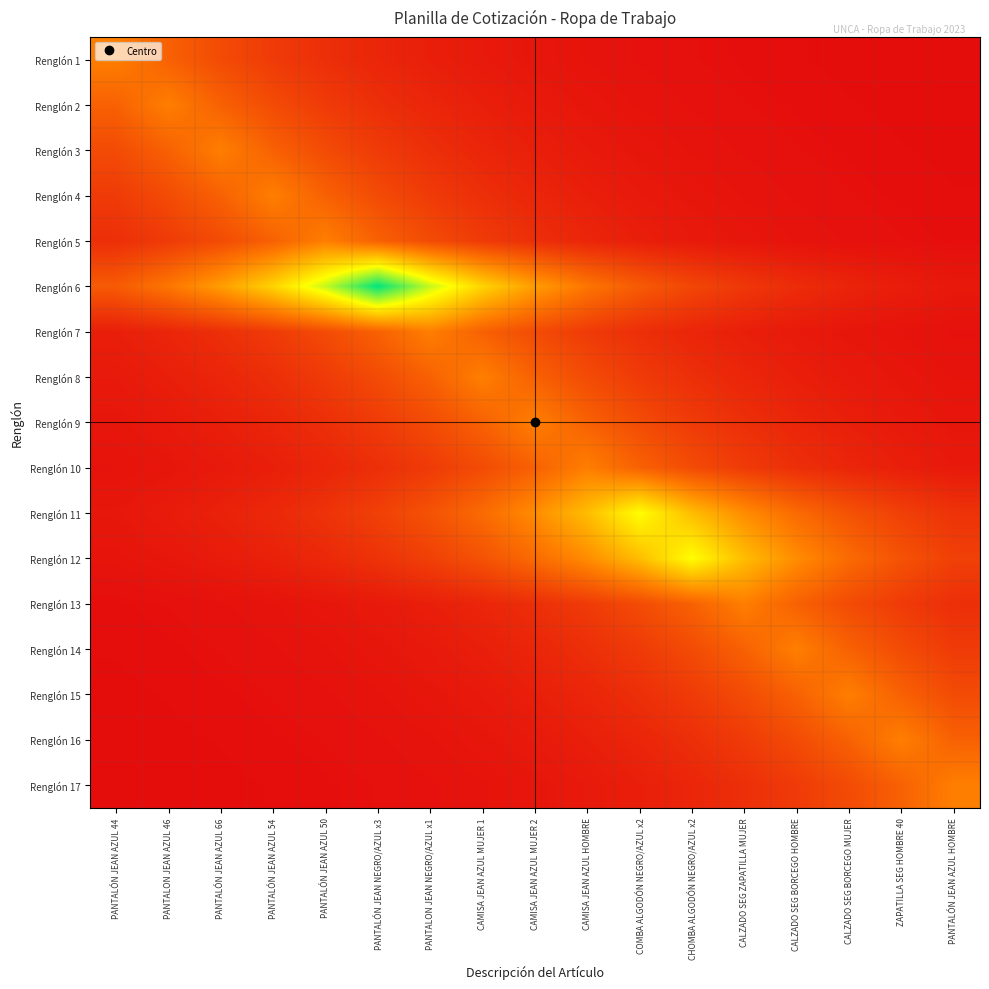

Reading left to right, extract all data points from this chart.

Renglón 1: PANTALÓN JEAN AZUL 44=1.0	PANTALON JEAN AZUL 46=0.7	PANTALÓN JEAN AZUL 66=0.6	PANTALÓN JEAN AZUL 54=0.4	PANTALÓN JEAN AZUL 50=0.3	PANTALÓN JEAN NEGRO/AZUL x3=0.2	PANTALON JEAN NEGRO/AZUL x1=0.2	CAMISA JEAN AZUL MUJER 1=0.1	CAMISA JEAN AZUL MUJER 2=0.1	CAMISA JEAN AZUL HOMBRE=0.1	COMBA ALGODÓN NEGRO/AZUL x2=0.1	CHOMBA ALGODÓN NEGRO/AZUL x2=0.0	CALZADO SEG ZAPATILLA MUJER=0.0	CALZADO SEG BORCEGO HOMBRE=0.0	CALZADO SEG BORCEGO MUJER=0.0	ZAPATILLA SEG HOMBRE 40=0.0	PANTALÓN JEAN AZUL HOMBRE=0.0
Renglón 2: PANTALÓN JEAN AZUL 44=0.7	PANTALON JEAN AZUL 46=1.0	PANTALÓN JEAN AZUL 66=0.7	PANTALÓN JEAN AZUL 54=0.6	PANTALÓN JEAN AZUL 50=0.4	PANTALÓN JEAN NEGRO/AZUL x3=0.3	PANTALON JEAN NEGRO/AZUL x1=0.2	CAMISA JEAN AZUL MUJER 1=0.2	CAMISA JEAN AZUL MUJER 2=0.1	CAMISA JEAN AZUL HOMBRE=0.1	COMBA ALGODÓN NEGRO/AZUL x2=0.1	CHOMBA ALGODÓN NEGRO/AZUL x2=0.1	CALZADO SEG ZAPATILLA MUJER=0.0	CALZADO SEG BORCEGO HOMBRE=0.0	CALZADO SEG BORCEGO MUJER=0.0	ZAPATILLA SEG HOMBRE 40=0.0	PANTALÓN JEAN AZUL HOMBRE=0.0
Renglón 3: PANTALÓN JEAN AZUL 44=0.6	PANTALON JEAN AZUL 46=0.7	PANTALÓN JEAN AZUL 66=1.0	PANTALÓN JEAN AZUL 54=0.7	PANTALÓN JEAN AZUL 50=0.6	PANTALÓN JEAN NEGRO/AZUL x3=0.4	PANTALON JEAN NEGRO/AZUL x1=0.3	CAMISA JEAN AZUL MUJER 1=0.2	CAMISA JEAN AZUL MUJER 2=0.2	CAMISA JEAN AZUL HOMBRE=0.1	COMBA ALGODÓN NEGRO/AZUL x2=0.1	CHOMBA ALGODÓN NEGRO/AZUL x2=0.1	CALZADO SEG ZAPATILLA MUJER=0.1	CALZADO SEG BORCEGO HOMBRE=0.0	CALZADO SEG BORCEGO MUJER=0.0	ZAPATILLA SEG HOMBRE 40=0.0	PANTALÓN JEAN AZUL HOMBRE=0.0
Renglón 4: PANTALÓN JEAN AZUL 44=0.4	PANTALON JEAN AZUL 46=0.6	PANTALÓN JEAN AZUL 66=0.7	PANTALÓN JEAN AZUL 54=1.0	PANTALÓN JEAN AZUL 50=0.7	PANTALÓN JEAN NEGRO/AZUL x3=0.6	PANTALON JEAN NEGRO/AZUL x1=0.4	CAMISA JEAN AZUL MUJER 1=0.3	CAMISA JEAN AZUL MUJER 2=0.2	CAMISA JEAN AZUL HOMBRE=0.2	COMBA ALGODÓN NEGRO/AZUL x2=0.1	CHOMBA ALGODÓN NEGRO/AZUL x2=0.1	CALZADO SEG ZAPATILLA MUJER=0.1	CALZADO SEG BORCEGO HOMBRE=0.1	CALZADO SEG BORCEGO MUJER=0.0	ZAPATILLA SEG HOMBRE 40=0.0	PANTALÓN JEAN AZUL HOMBRE=0.0
Renglón 5: PANTALÓN JEAN AZUL 44=0.3	PANTALON JEAN AZUL 46=0.4	PANTALÓN JEAN AZUL 66=0.6	PANTALÓN JEAN AZUL 54=0.7	PANTALÓN JEAN AZUL 50=1.0	PANTALÓN JEAN NEGRO/AZUL x3=0.7	PANTALON JEAN NEGRO/AZUL x1=0.6	CAMISA JEAN AZUL MUJER 1=0.4	CAMISA JEAN AZUL MUJER 2=0.3	CAMISA JEAN AZUL HOMBRE=0.2	COMBA ALGODÓN NEGRO/AZUL x2=0.2	CHOMBA ALGODÓN NEGRO/AZUL x2=0.1	CALZADO SEG ZAPATILLA MUJER=0.1	CALZADO SEG BORCEGO HOMBRE=0.1	CALZADO SEG BORCEGO MUJER=0.1	ZAPATILLA SEG HOMBRE 40=0.0	PANTALÓN JEAN AZUL HOMBRE=0.0
Renglón 6: PANTALÓN JEAN AZUL 44=0.7	PANTALON JEAN AZUL 46=0.9	PANTALÓN JEAN AZUL 66=1.2	PANTALÓN JEAN AZUL 54=1.7	PANTALÓN JEAN AZUL 50=2.2	PANTALÓN JEAN NEGRO/AZUL x3=3.0	PANTALON JEAN NEGRO/AZUL x1=2.2	CAMISA JEAN AZUL MUJER 1=1.7	CAMISA JEAN AZUL MUJER 2=1.2	CAMISA JEAN AZUL HOMBRE=0.9	COMBA ALGODÓN NEGRO/AZUL x2=0.7	CHOMBA ALGODÓN NEGRO/AZUL x2=0.5	CALZADO SEG ZAPATILLA MUJER=0.4	CALZADO SEG BORCEGO HOMBRE=0.3	CALZADO SEG BORCEGO MUJER=0.2	ZAPATILLA SEG HOMBRE 40=0.2	PANTALÓN JEAN AZUL HOMBRE=0.1
Renglón 7: PANTALÓN JEAN AZUL 44=0.2	PANTALON JEAN AZUL 46=0.2	PANTALÓN JEAN AZUL 66=0.3	PANTALÓN JEAN AZUL 54=0.4	PANTALÓN JEAN AZUL 50=0.6	PANTALÓN JEAN NEGRO/AZUL x3=0.7	PANTALON JEAN NEGRO/AZUL x1=1.0	CAMISA JEAN AZUL MUJER 1=0.7	CAMISA JEAN AZUL MUJER 2=0.6	CAMISA JEAN AZUL HOMBRE=0.4	COMBA ALGODÓN NEGRO/AZUL x2=0.3	CHOMBA ALGODÓN NEGRO/AZUL x2=0.2	CALZADO SEG ZAPATILLA MUJER=0.2	CALZADO SEG BORCEGO HOMBRE=0.1	CALZADO SEG BORCEGO MUJER=0.1	ZAPATILLA SEG HOMBRE 40=0.1	PANTALÓN JEAN AZUL HOMBRE=0.1
Renglón 8: PANTALÓN JEAN AZUL 44=0.1	PANTALON JEAN AZUL 46=0.2	PANTALÓN JEAN AZUL 66=0.2	PANTALÓN JEAN AZUL 54=0.3	PANTALÓN JEAN AZUL 50=0.4	PANTALÓN JEAN NEGRO/AZUL x3=0.6	PANTALON JEAN NEGRO/AZUL x1=0.7	CAMISA JEAN AZUL MUJER 1=1.0	CAMISA JEAN AZUL MUJER 2=0.7	CAMISA JEAN AZUL HOMBRE=0.6	COMBA ALGODÓN NEGRO/AZUL x2=0.4	CHOMBA ALGODÓN NEGRO/AZUL x2=0.3	CALZADO SEG ZAPATILLA MUJER=0.2	CALZADO SEG BORCEGO HOMBRE=0.2	CALZADO SEG BORCEGO MUJER=0.1	ZAPATILLA SEG HOMBRE 40=0.1	PANTALÓN JEAN AZUL HOMBRE=0.1
Renglón 9: PANTALÓN JEAN AZUL 44=0.1	PANTALON JEAN AZUL 46=0.1	PANTALÓN JEAN AZUL 66=0.2	PANTALÓN JEAN AZUL 54=0.2	PANTALÓN JEAN AZUL 50=0.3	PANTALÓN JEAN NEGRO/AZUL x3=0.4	PANTALON JEAN NEGRO/AZUL x1=0.6	CAMISA JEAN AZUL MUJER 1=0.7	CAMISA JEAN AZUL MUJER 2=1.0	CAMISA JEAN AZUL HOMBRE=0.7	COMBA ALGODÓN NEGRO/AZUL x2=0.6	CHOMBA ALGODÓN NEGRO/AZUL x2=0.4	CALZADO SEG ZAPATILLA MUJER=0.3	CALZADO SEG BORCEGO HOMBRE=0.2	CALZADO SEG BORCEGO MUJER=0.2	ZAPATILLA SEG HOMBRE 40=0.1	PANTALÓN JEAN AZUL HOMBRE=0.1
Renglón 10: PANTALÓN JEAN AZUL 44=0.1	PANTALON JEAN AZUL 46=0.1	PANTALÓN JEAN AZUL 66=0.1	PANTALÓN JEAN AZUL 54=0.2	PANTALÓN JEAN AZUL 50=0.2	PANTALÓN JEAN NEGRO/AZUL x3=0.3	PANTALON JEAN NEGRO/AZUL x1=0.4	CAMISA JEAN AZUL MUJER 1=0.6	CAMISA JEAN AZUL MUJER 2=0.7	CAMISA JEAN AZUL HOMBRE=1.0	COMBA ALGODÓN NEGRO/AZUL x2=0.7	CHOMBA ALGODÓN NEGRO/AZUL x2=0.6	CALZADO SEG ZAPATILLA MUJER=0.4	CALZADO SEG BORCEGO HOMBRE=0.3	CALZADO SEG BORCEGO MUJER=0.2	ZAPATILLA SEG HOMBRE 40=0.2	PANTALÓN JEAN AZUL HOMBRE=0.1
Renglón 11: PANTALÓN JEAN AZUL 44=0.1	PANTALON JEAN AZUL 46=0.1	PANTALÓN JEAN AZUL 66=0.2	PANTALÓN JEAN AZUL 54=0.3	PANTALÓN JEAN AZUL 50=0.3	PANTALÓN JEAN NEGRO/AZUL x3=0.5	PANTALON JEAN NEGRO/AZUL x1=0.6	CAMISA JEAN AZUL MUJER 1=0.8	CAMISA JEAN AZUL MUJER 2=1.1	CAMISA JEAN AZUL HOMBRE=1.5	COMBA ALGODÓN NEGRO/AZUL x2=2.0	CHOMBA ALGODÓN NEGRO/AZUL x2=1.5	CALZADO SEG ZAPATILLA MUJER=1.1	CALZADO SEG BORCEGO HOMBRE=0.8	CALZADO SEG BORCEGO MUJER=0.6	ZAPATILLA SEG HOMBRE 40=0.5	PANTALÓN JEAN AZUL HOMBRE=0.3
Renglón 12: PANTALÓN JEAN AZUL 44=0.1	PANTALON JEAN AZUL 46=0.1	PANTALÓN JEAN AZUL 66=0.1	PANTALÓN JEAN AZUL 54=0.2	PANTALÓN JEAN AZUL 50=0.3	PANTALÓN JEAN NEGRO/AZUL x3=0.3	PANTALON JEAN NEGRO/AZUL x1=0.5	CAMISA JEAN AZUL MUJER 1=0.6	CAMISA JEAN AZUL MUJER 2=0.8	CAMISA JEAN AZUL HOMBRE=1.1	COMBA ALGODÓN NEGRO/AZUL x2=1.5	CHOMBA ALGODÓN NEGRO/AZUL x2=2.0	CALZADO SEG ZAPATILLA MUJER=1.5	CALZADO SEG BORCEGO HOMBRE=1.1	CALZADO SEG BORCEGO MUJER=0.8	ZAPATILLA SEG HOMBRE 40=0.6	PANTALÓN JEAN AZUL HOMBRE=0.5
Renglón 13: PANTALÓN JEAN AZUL 44=0.0	PANTALON JEAN AZUL 46=0.0	PANTALÓN JEAN AZUL 66=0.1	PANTALÓN JEAN AZUL 54=0.1	PANTALÓN JEAN AZUL 50=0.1	PANTALÓN JEAN NEGRO/AZUL x3=0.1	PANTALON JEAN NEGRO/AZUL x1=0.2	CAMISA JEAN AZUL MUJER 1=0.2	CAMISA JEAN AZUL MUJER 2=0.3	CAMISA JEAN AZUL HOMBRE=0.4	COMBA ALGODÓN NEGRO/AZUL x2=0.6	CHOMBA ALGODÓN NEGRO/AZUL x2=0.7	CALZADO SEG ZAPATILLA MUJER=1.0	CALZADO SEG BORCEGO HOMBRE=0.7	CALZADO SEG BORCEGO MUJER=0.6	ZAPATILLA SEG HOMBRE 40=0.4	PANTALÓN JEAN AZUL HOMBRE=0.3
Renglón 14: PANTALÓN JEAN AZUL 44=0.0	PANTALON JEAN AZUL 46=0.0	PANTALÓN JEAN AZUL 66=0.0	PANTALÓN JEAN AZUL 54=0.1	PANTALÓN JEAN AZUL 50=0.1	PANTALÓN JEAN NEGRO/AZUL x3=0.1	PANTALON JEAN NEGRO/AZUL x1=0.1	CAMISA JEAN AZUL MUJER 1=0.2	CAMISA JEAN AZUL MUJER 2=0.2	CAMISA JEAN AZUL HOMBRE=0.3	COMBA ALGODÓN NEGRO/AZUL x2=0.4	CHOMBA ALGODÓN NEGRO/AZUL x2=0.6	CALZADO SEG ZAPATILLA MUJER=0.7	CALZADO SEG BORCEGO HOMBRE=1.0	CALZADO SEG BORCEGO MUJER=0.7	ZAPATILLA SEG HOMBRE 40=0.6	PANTALÓN JEAN AZUL HOMBRE=0.4
Renglón 15: PANTALÓN JEAN AZUL 44=0.0	PANTALON JEAN AZUL 46=0.0	PANTALÓN JEAN AZUL 66=0.0	PANTALÓN JEAN AZUL 54=0.0	PANTALÓN JEAN AZUL 50=0.1	PANTALÓN JEAN NEGRO/AZUL x3=0.1	PANTALON JEAN NEGRO/AZUL x1=0.1	CAMISA JEAN AZUL MUJER 1=0.1	CAMISA JEAN AZUL MUJER 2=0.2	CAMISA JEAN AZUL HOMBRE=0.2	COMBA ALGODÓN NEGRO/AZUL x2=0.3	CHOMBA ALGODÓN NEGRO/AZUL x2=0.4	CALZADO SEG ZAPATILLA MUJER=0.6	CALZADO SEG BORCEGO HOMBRE=0.7	CALZADO SEG BORCEGO MUJER=1.0	ZAPATILLA SEG HOMBRE 40=0.7	PANTALÓN JEAN AZUL HOMBRE=0.6
Renglón 16: PANTALÓN JEAN AZUL 44=0.0	PANTALON JEAN AZUL 46=0.0	PANTALÓN JEAN AZUL 66=0.0	PANTALÓN JEAN AZUL 54=0.0	PANTALÓN JEAN AZUL 50=0.0	PANTALÓN JEAN NEGRO/AZUL x3=0.1	PANTALON JEAN NEGRO/AZUL x1=0.1	CAMISA JEAN AZUL MUJER 1=0.1	CAMISA JEAN AZUL MUJER 2=0.1	CAMISA JEAN AZUL HOMBRE=0.2	COMBA ALGODÓN NEGRO/AZUL x2=0.2	CHOMBA ALGODÓN NEGRO/AZUL x2=0.3	CALZADO SEG ZAPATILLA MUJER=0.4	CALZADO SEG BORCEGO HOMBRE=0.6	CALZADO SEG BORCEGO MUJER=0.7	ZAPATILLA SEG HOMBRE 40=1.0	PANTALÓN JEAN AZUL HOMBRE=0.7
Renglón 17: PANTALÓN JEAN AZUL 44=0.0	PANTALON JEAN AZUL 46=0.0	PANTALÓN JEAN AZUL 66=0.0	PANTALÓN JEAN AZUL 54=0.0	PANTALÓN JEAN AZUL 50=0.0	PANTALÓN JEAN NEGRO/AZUL x3=0.0	PANTALON JEAN NEGRO/AZUL x1=0.1	CAMISA JEAN AZUL MUJER 1=0.1	CAMISA JEAN AZUL MUJER 2=0.1	CAMISA JEAN AZUL HOMBRE=0.1	COMBA ALGODÓN NEGRO/AZUL x2=0.2	CHOMBA ALGODÓN NEGRO/AZUL x2=0.2	CALZADO SEG ZAPATILLA MUJER=0.3	CALZADO SEG BORCEGO HOMBRE=0.4	CALZADO SEG BORCEGO MUJER=0.6	ZAPATILLA SEG HOMBRE 40=0.7	PANTALÓN JEAN AZUL HOMBRE=1.0